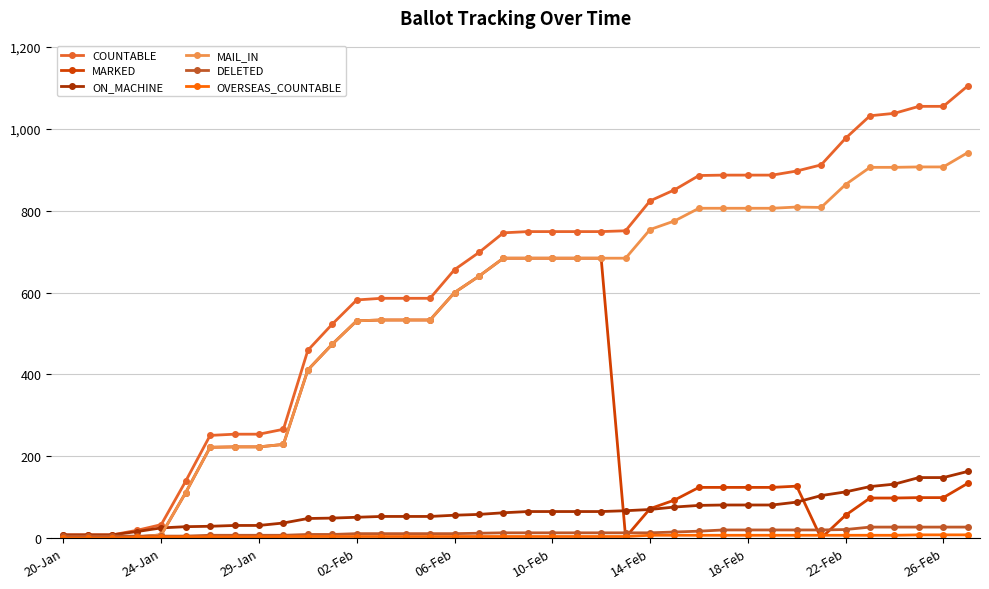

What is the difference between the maximum and minimum values in the MAIL_IN series?

942